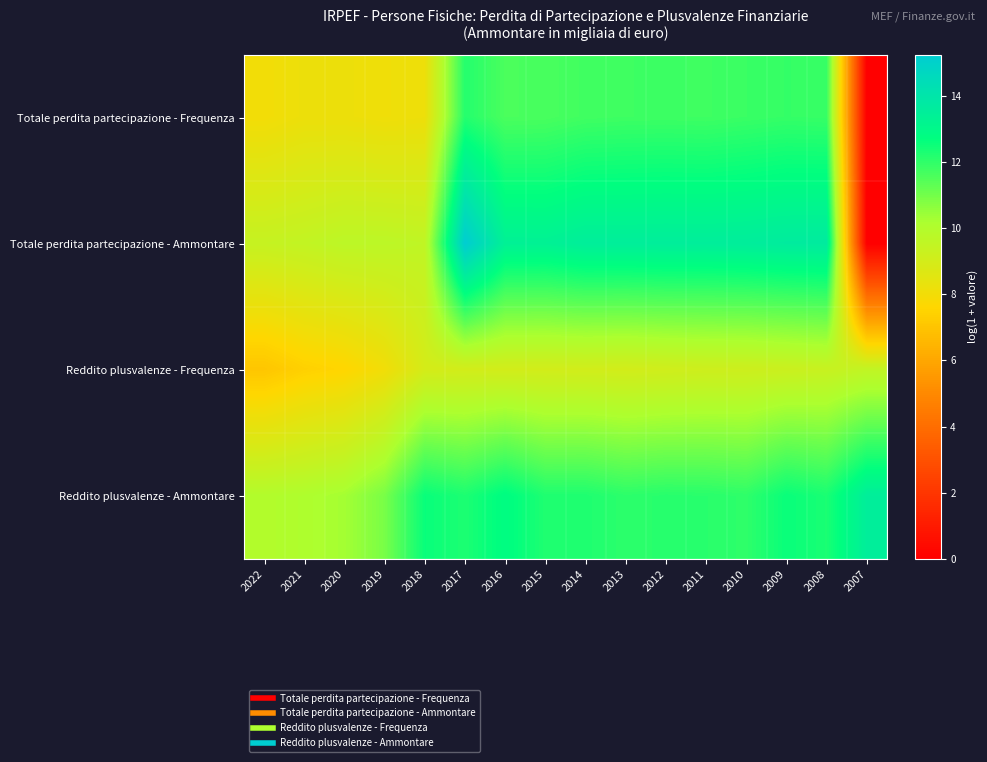

What is the total value across all series at 2019?

36.7